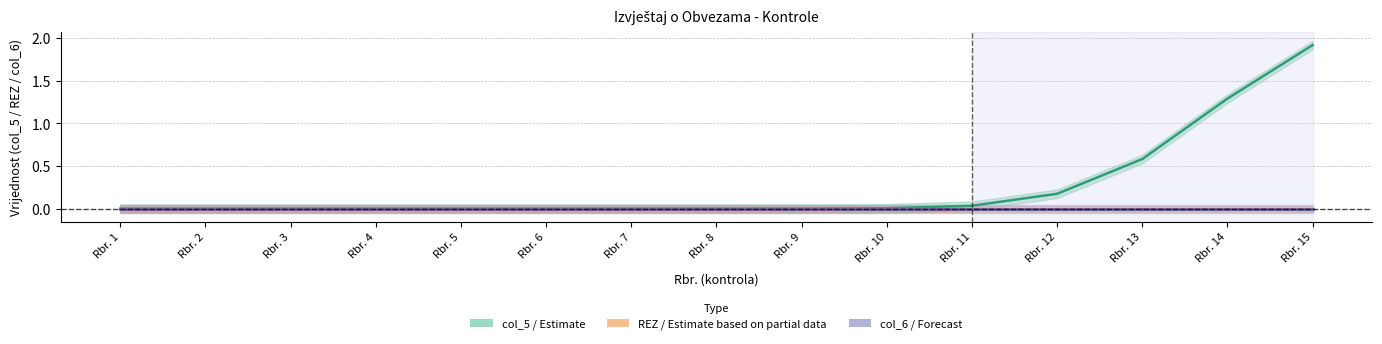

Where is col_5 (Estimate) nearest to the value 0?

Rbr. 1